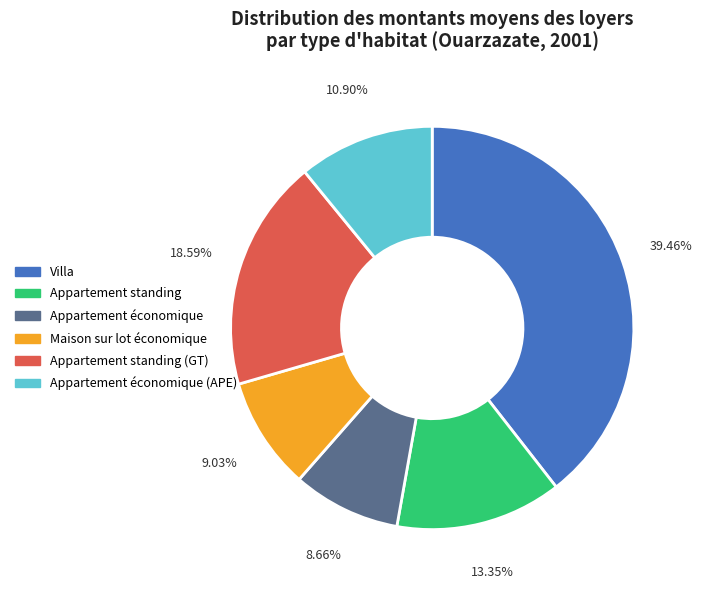

Which has a higher value, Appartement économique (APE) or Appartement standing (GT)?

Appartement standing (GT)